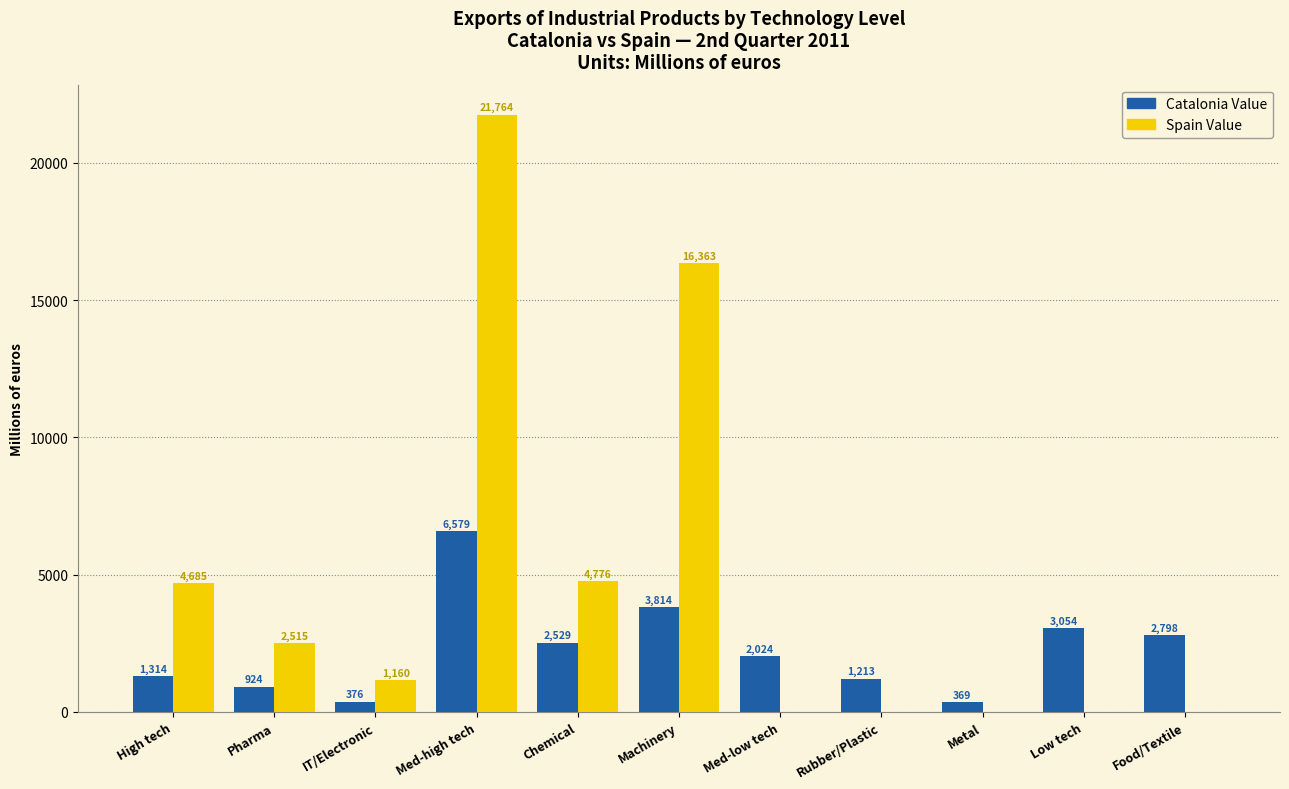

What is the greatest value displayed?

21764.4